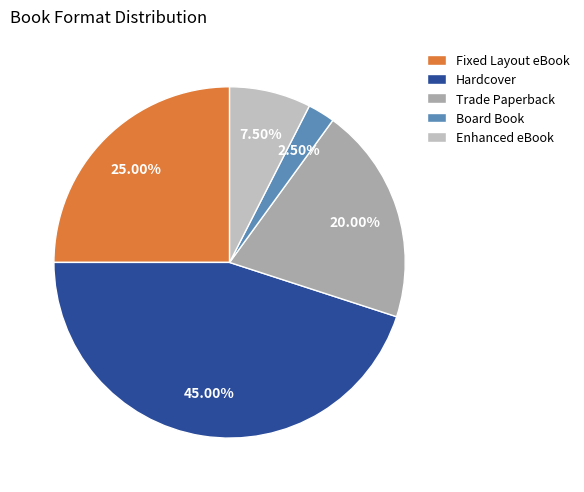

What percentage is the Board Book slice, to the nearest percent?

2%